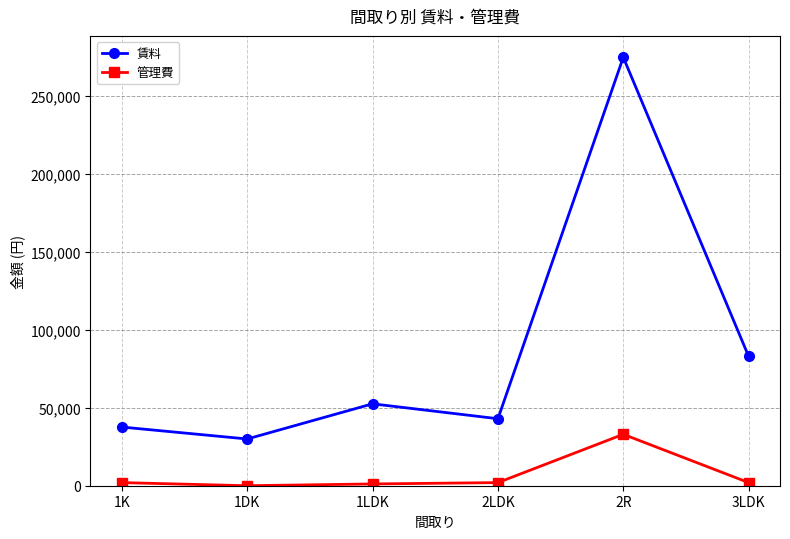

What is the difference between the second highest and minimum values in the 賃料 series?

53000